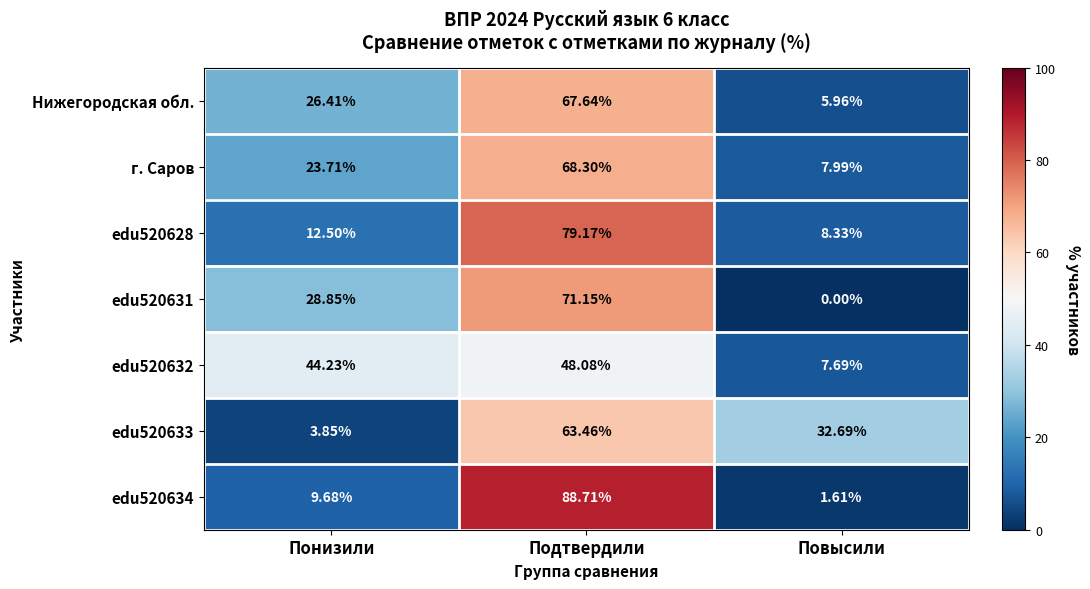

Which series has the largest total across all categories?

Нижегородская обл.